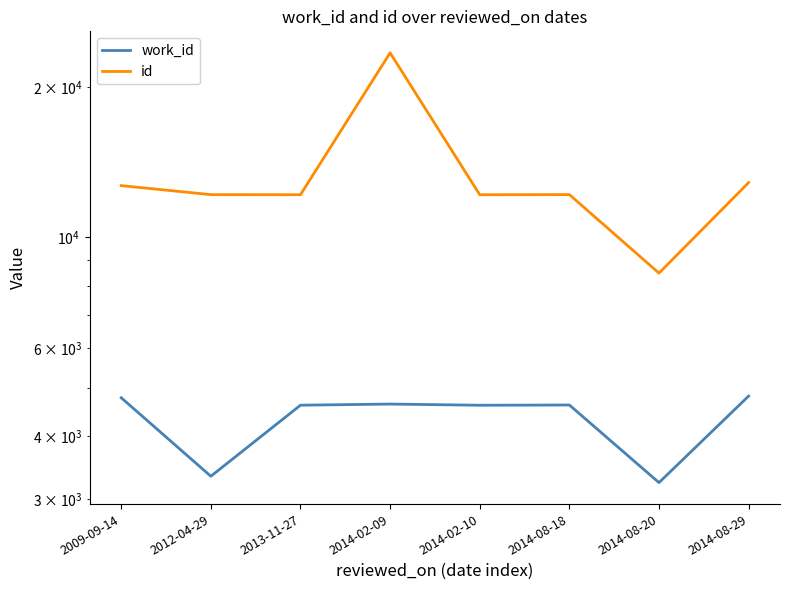

What is the greatest value displayed?

23402